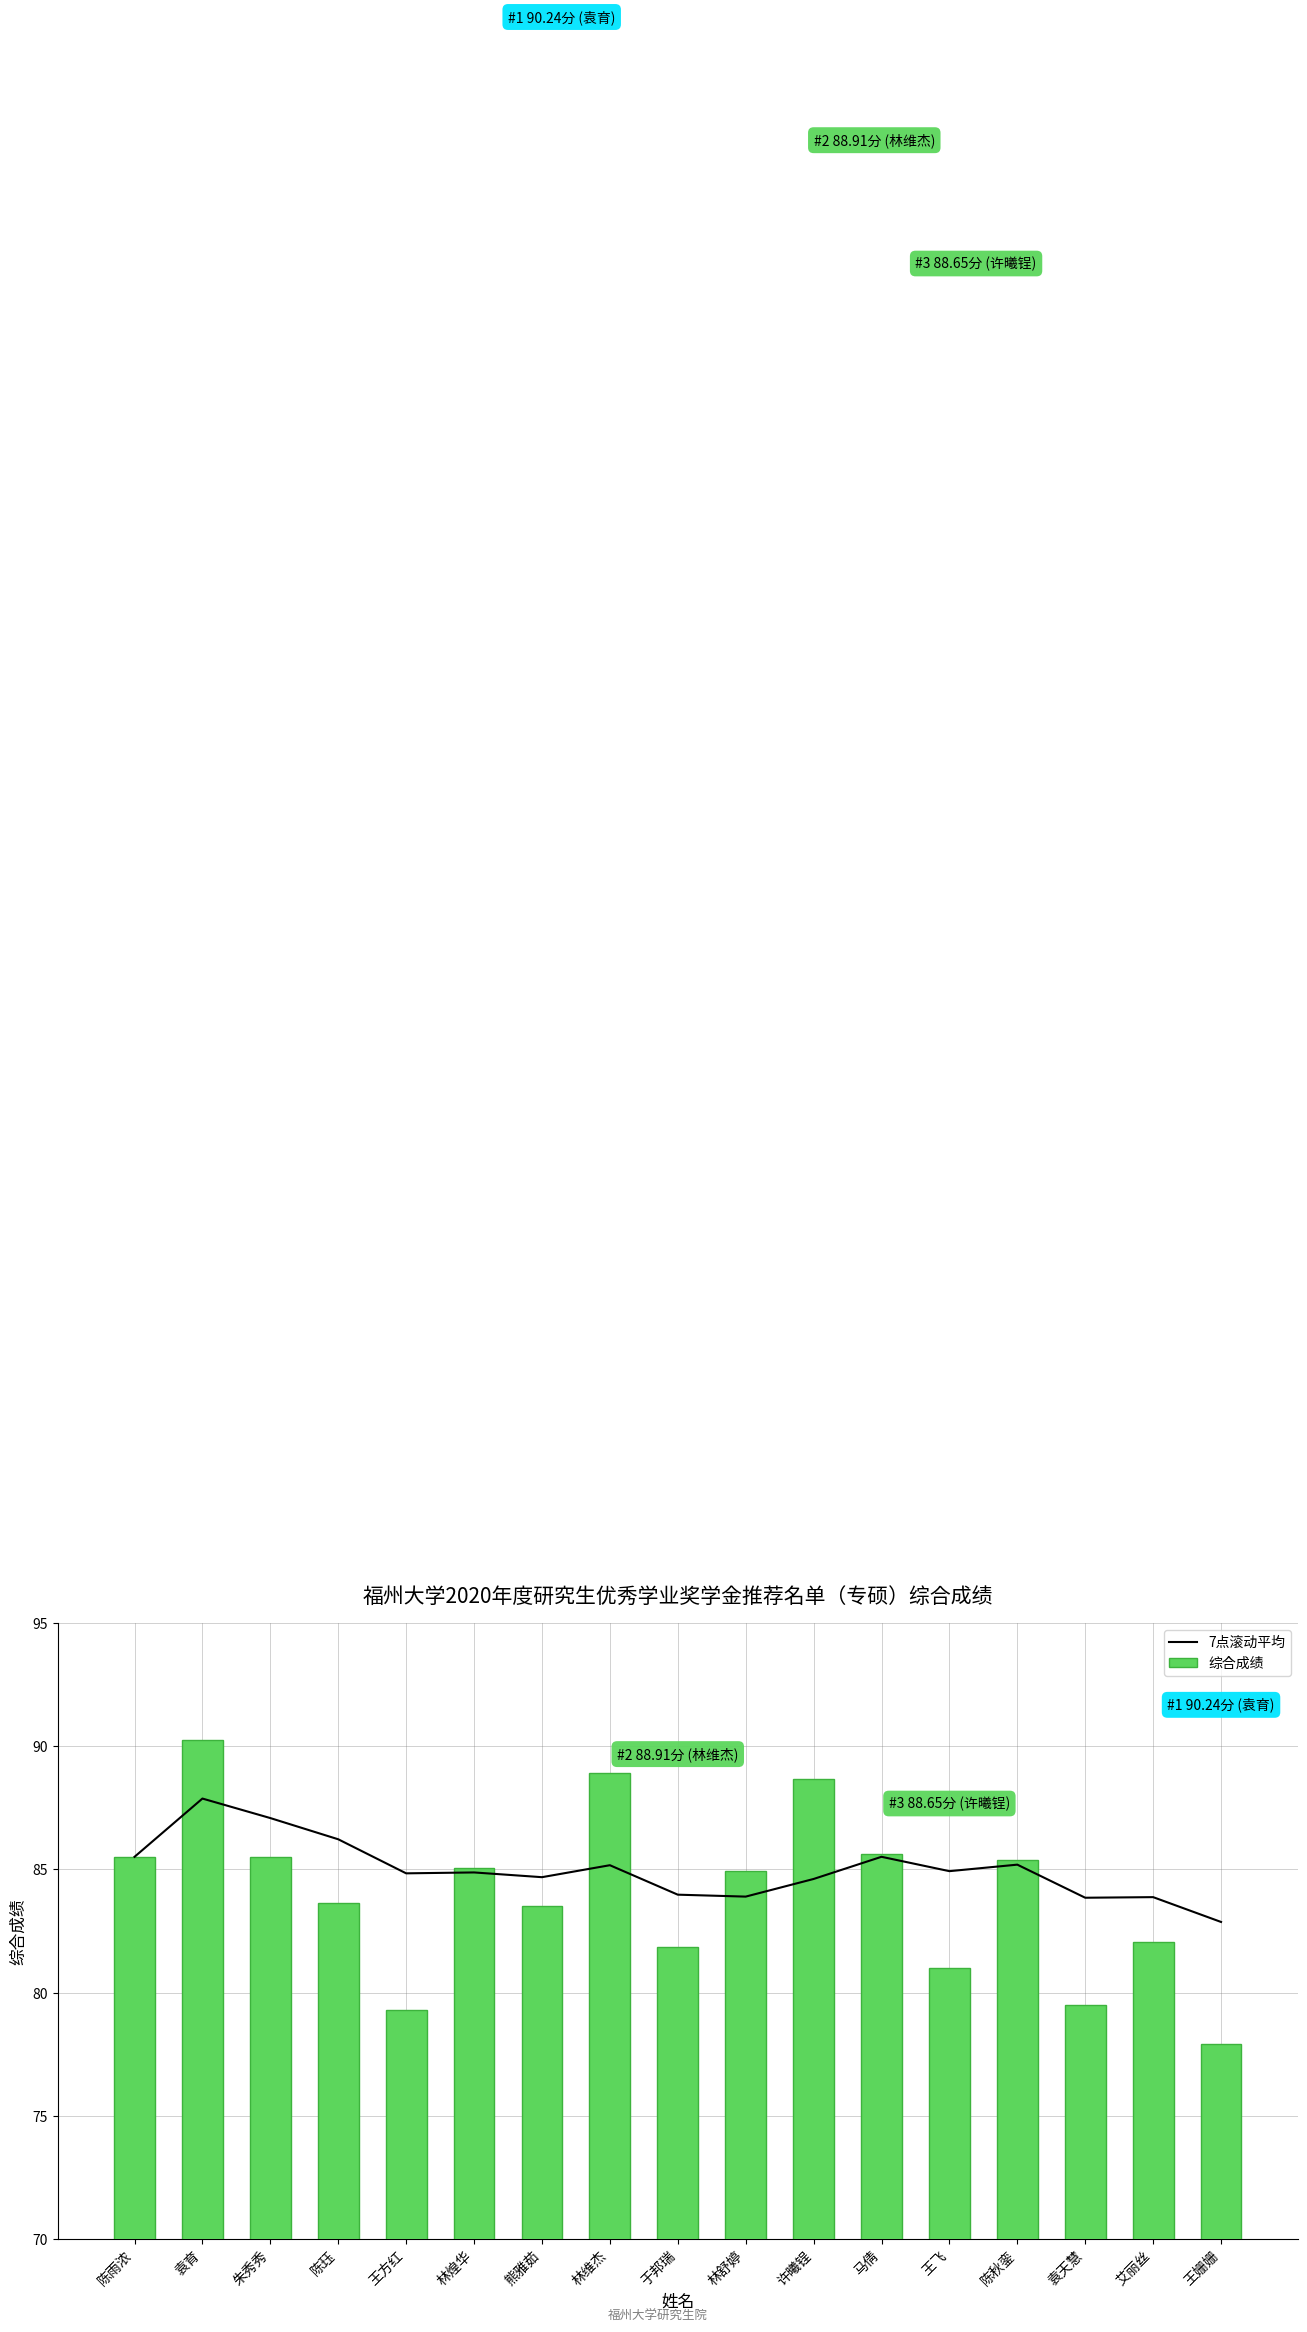

The 7点滚动平均 series shows 132.6 at 熊雅茹. True or false?

False